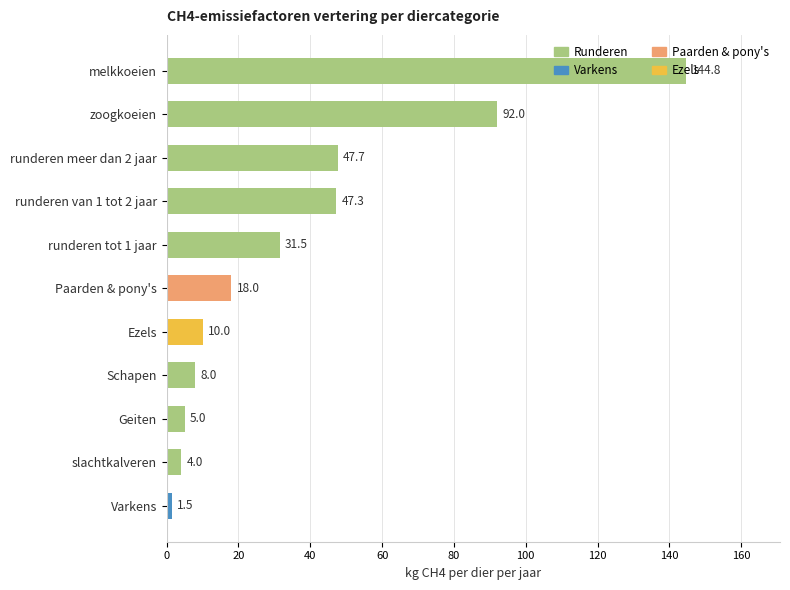

At which label is the value closest to 73?

zoogkoeien